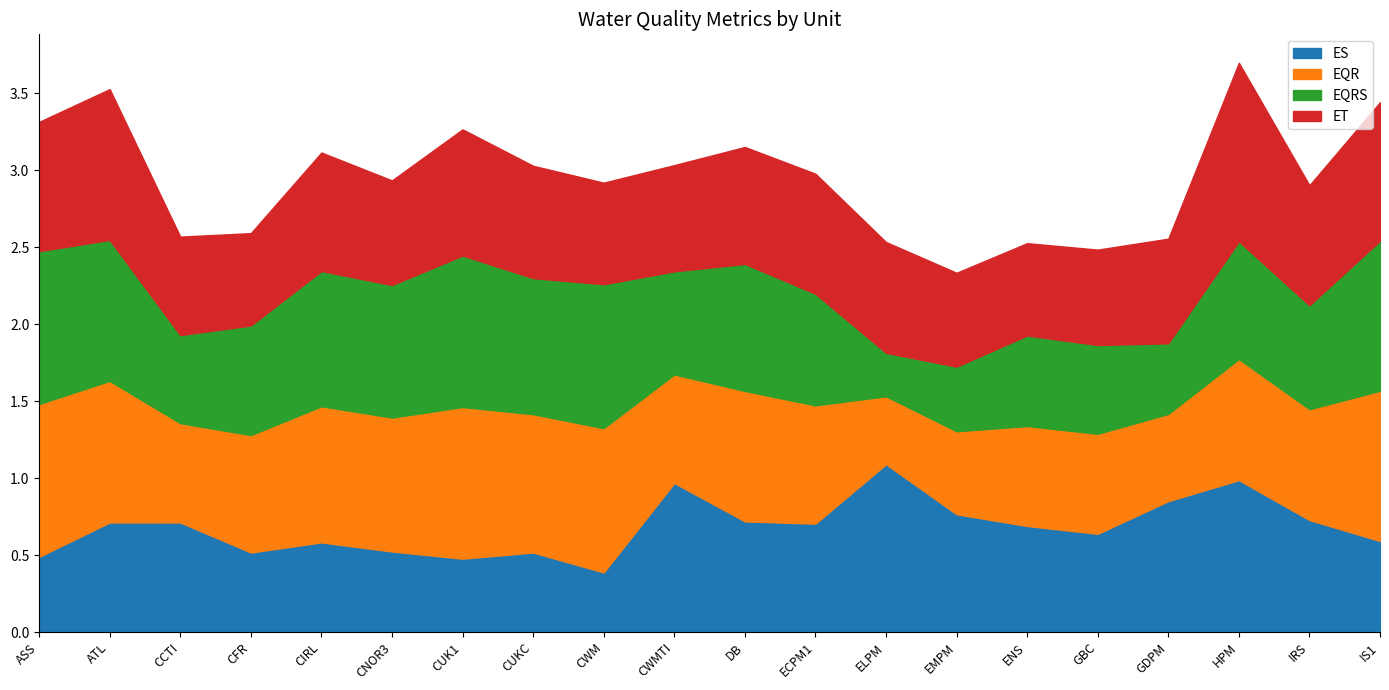

What position from the right is ASS?

20